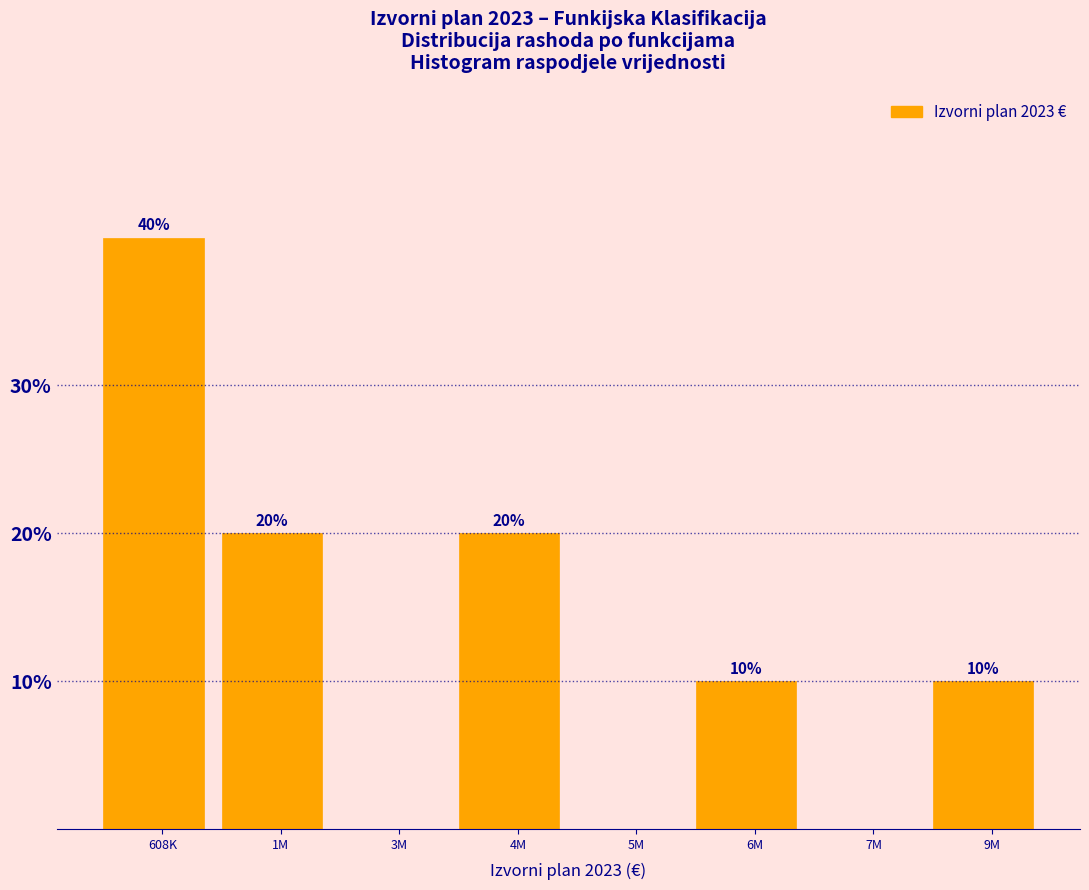

Reading left to right, extract all data points from this chart.

608K=40	1M=20	3M=0	4M=20	5M=0	6M=10	7M=0	9M=10